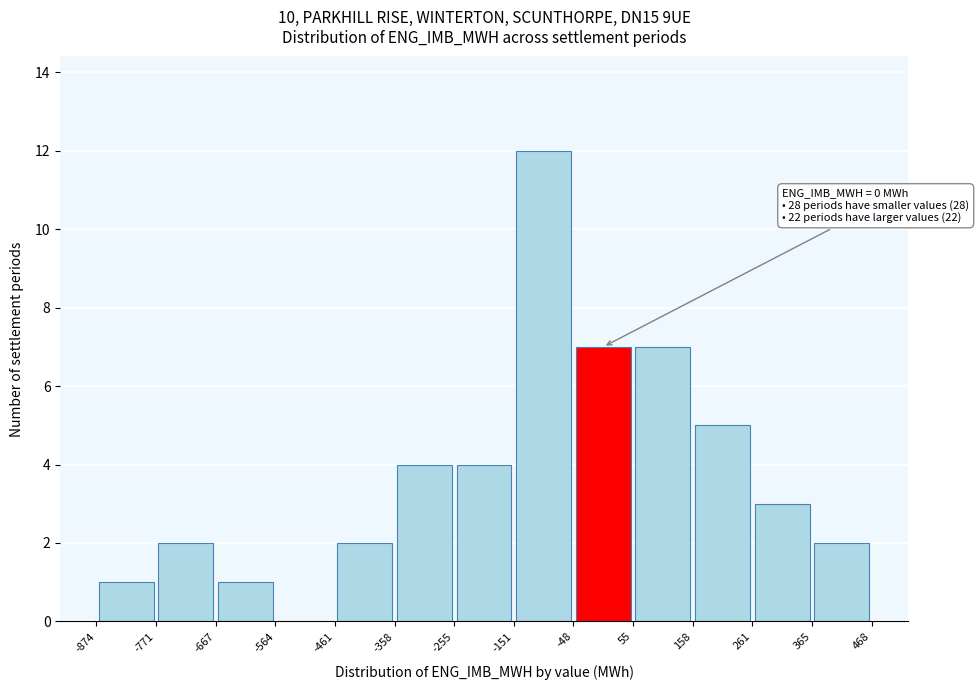

Which range on the x-axis has the tallest bar?

-151 to -48